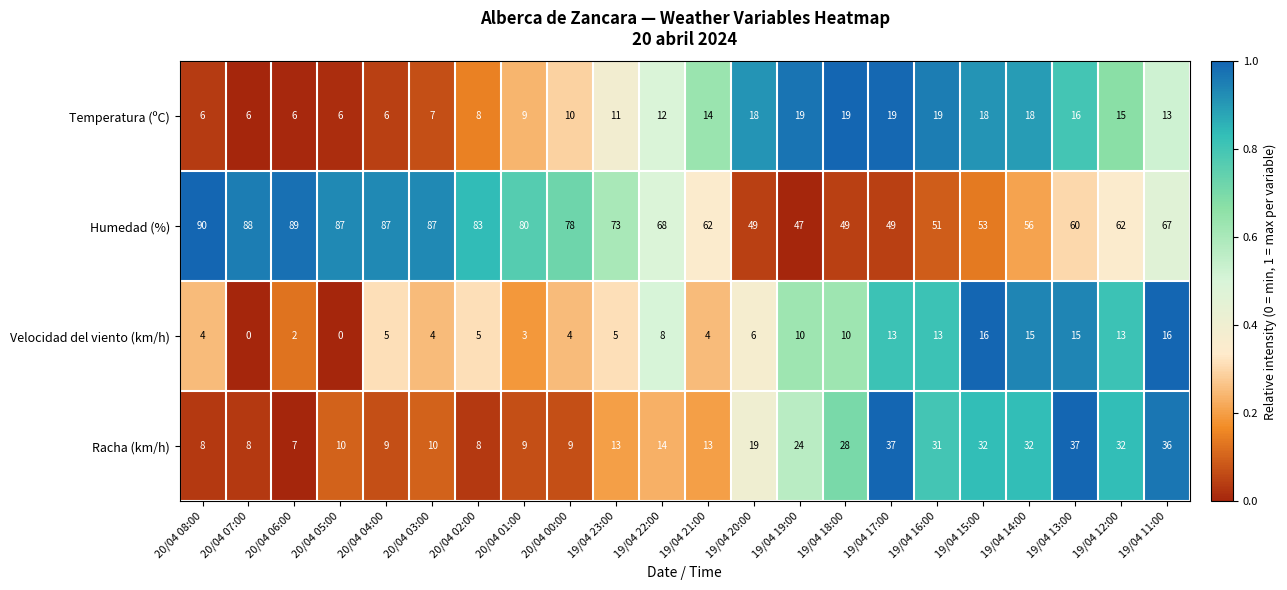

Rank the series at 19/04 16:00 from lowest to highest value.

Velocidad del viento (km/h), Temperatura (ºC), Racha (km/h), Humedad (%)